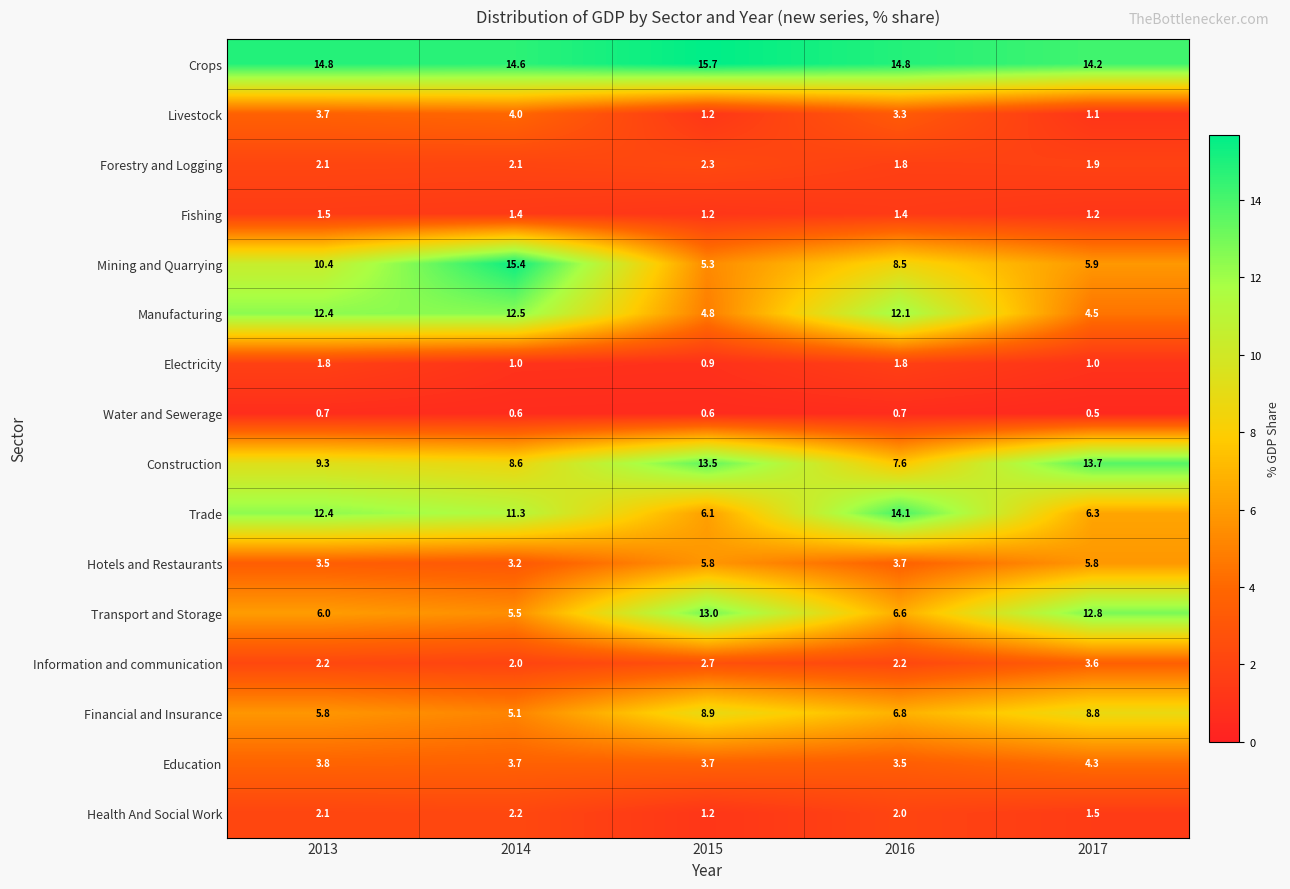

Which series has the largest range (max minus min)?

Mining and Quarrying